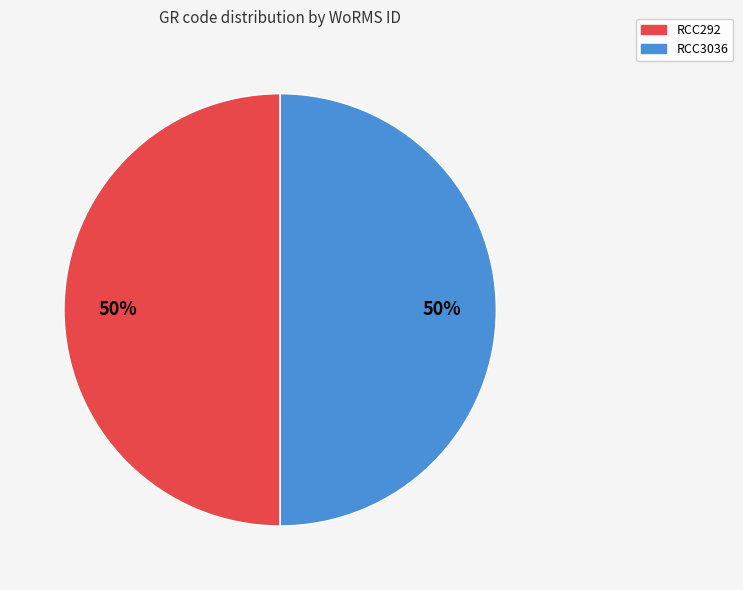

Combined, do RCC292 and RCC3036 account for over 50%?

Yes